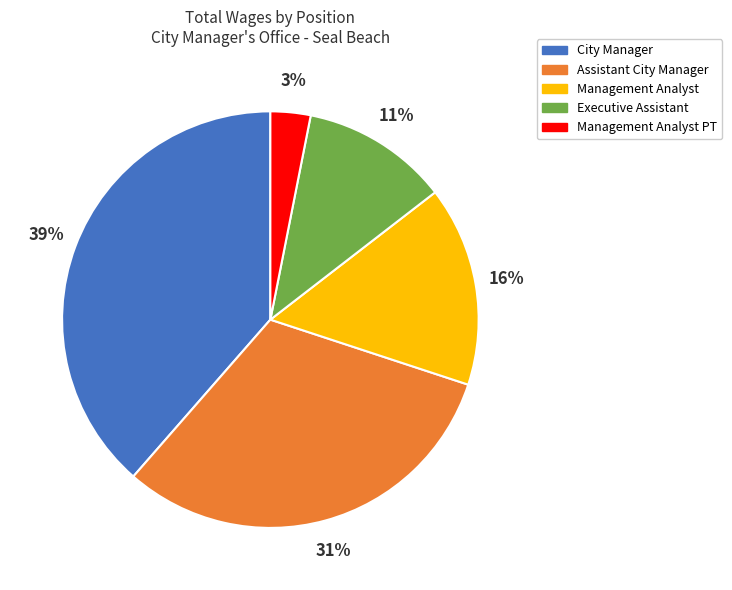

Rank the categories by value from lowest to highest.

Management Analyst PT, Executive Assistant, Management Analyst, Assistant City Manager, City Manager